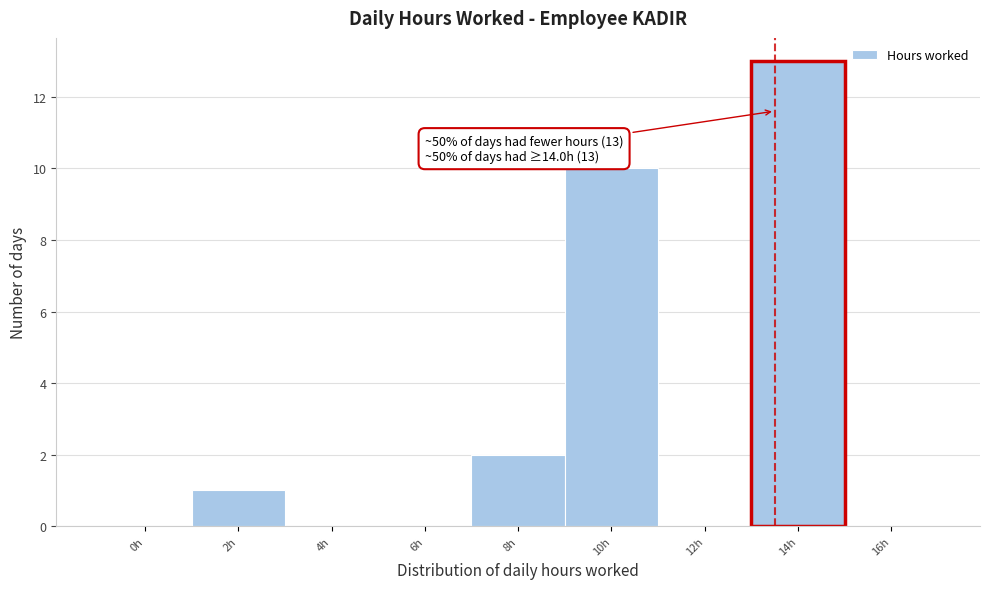

Reading left to right, extract all data points from this chart.

0h=0	2h=1	4h=0	6h=0	8h=2	10h=10	12h=0	14h=13	16h=0